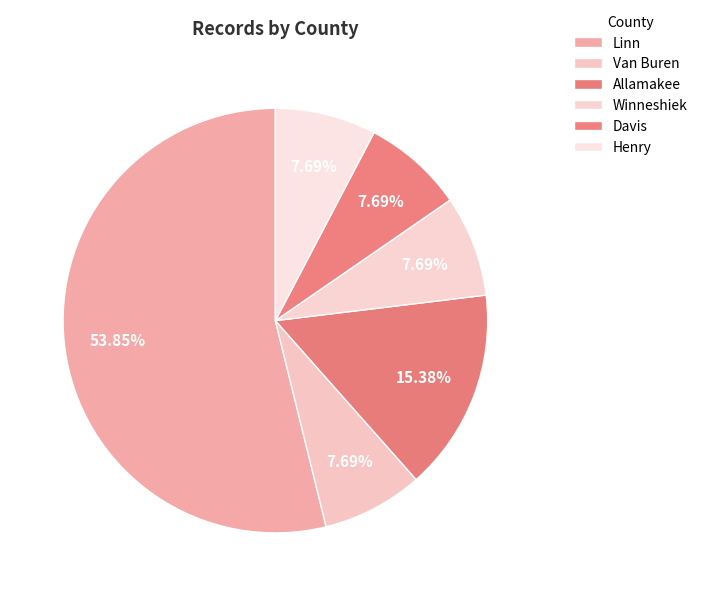

Count the number of slices in the pie.

6